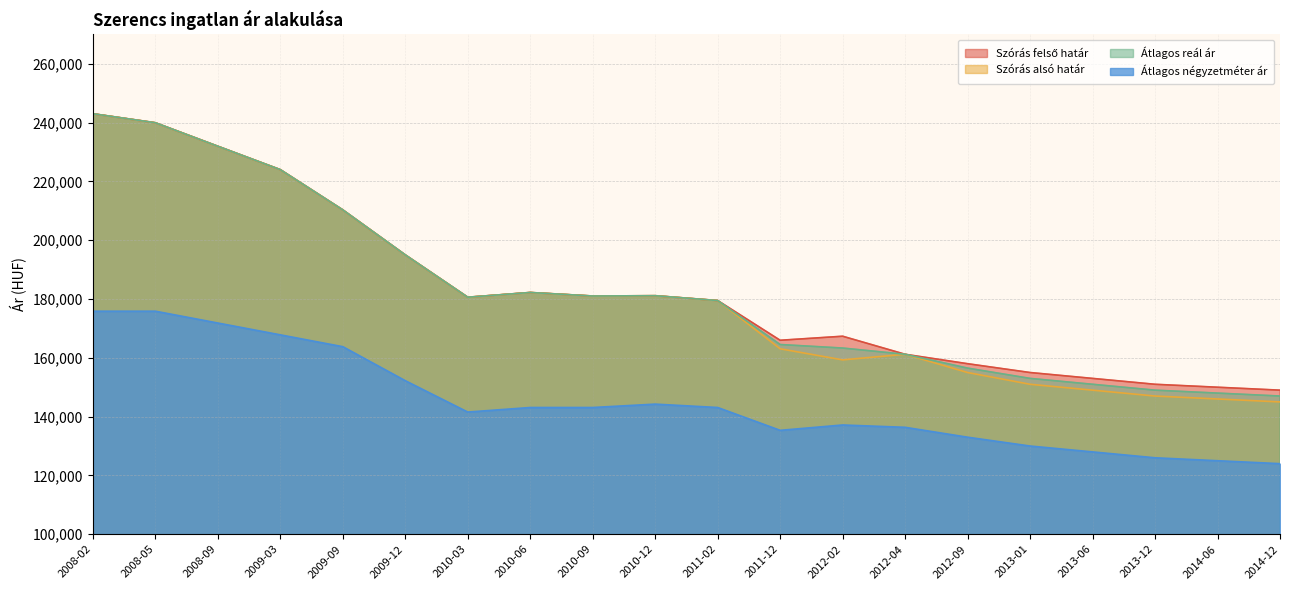

Which series has the largest range (max minus min)?

Szórás alsó határ